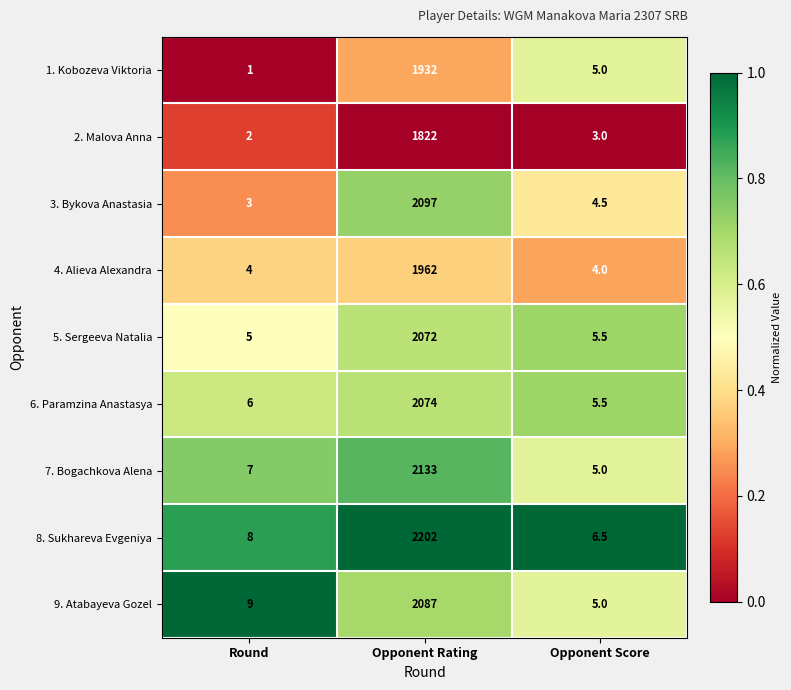

What is the difference between the 4. Alieva Alexandra values at Opponent Rating and Opponent Score?

1958.0